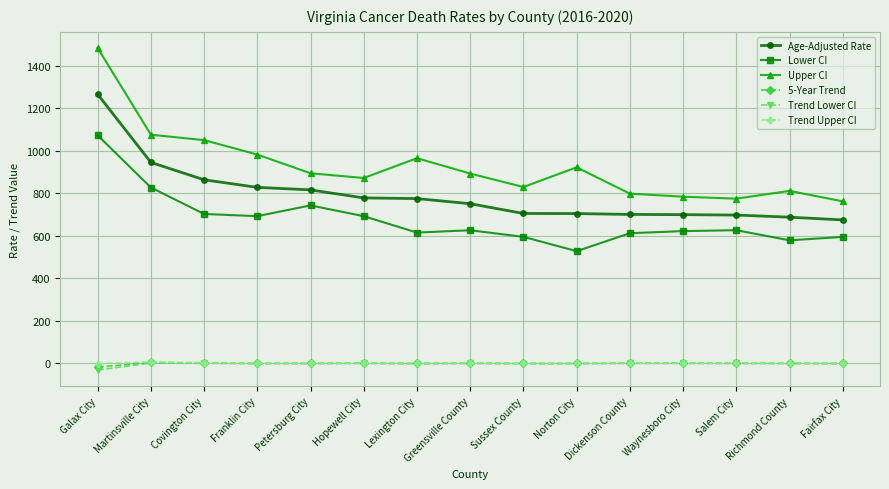

Where is the first local maximum for Lower CI?

Petersburg City